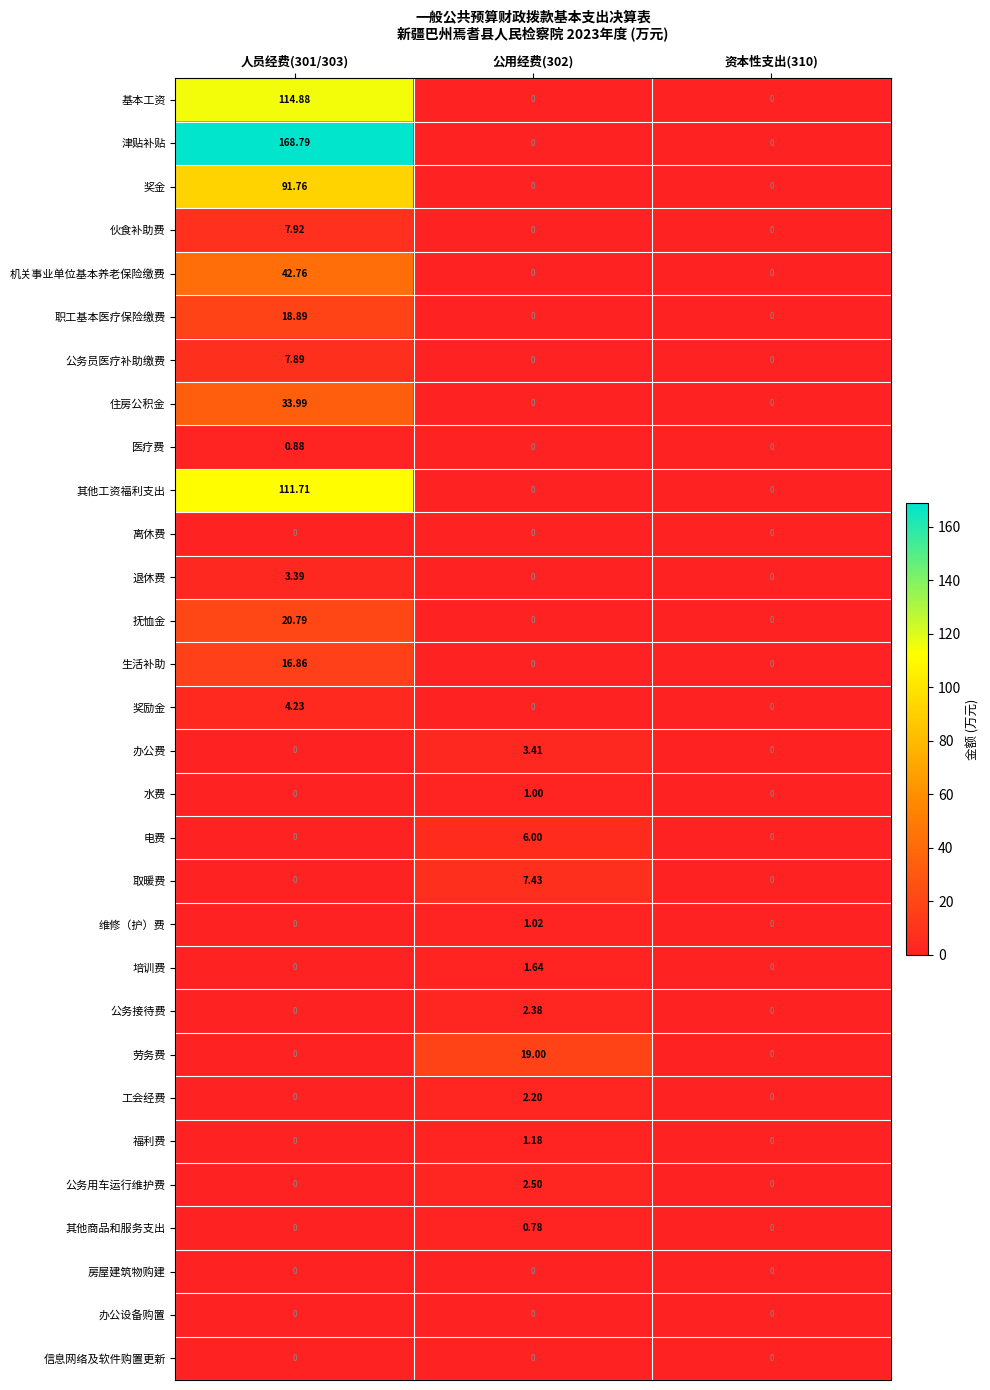

At which category is the sum across all series the highest?

人员经费(301/303)